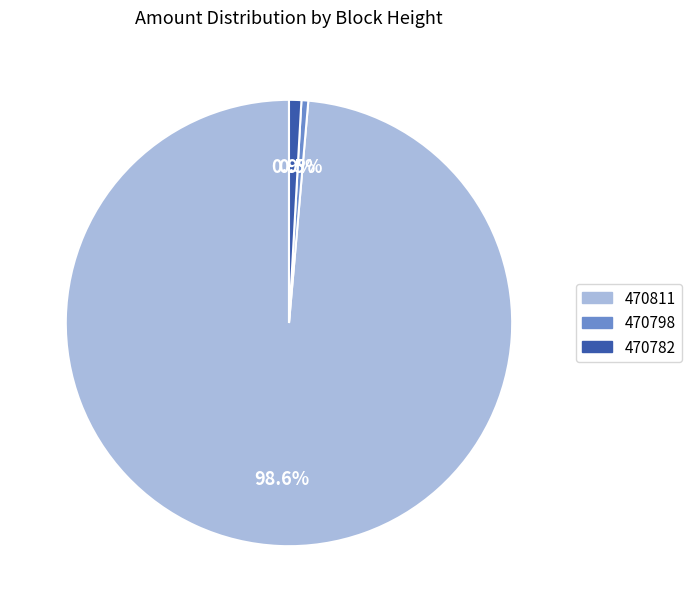

What is the largest slice in the pie chart?

470811